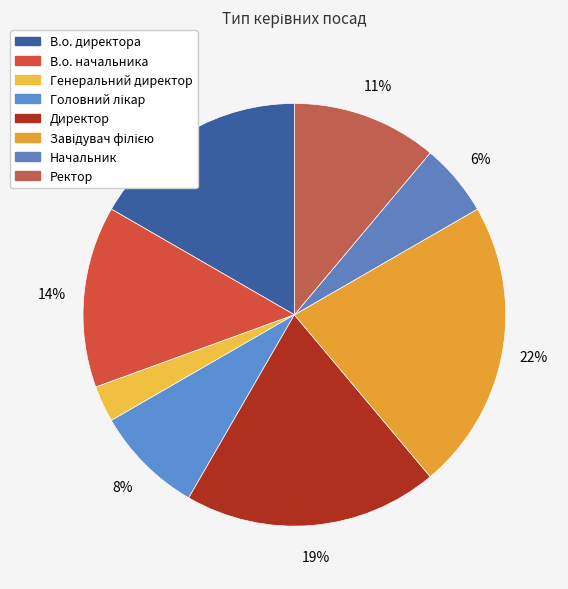

The Ректор slice represents 11% of the pie. True or false?

True